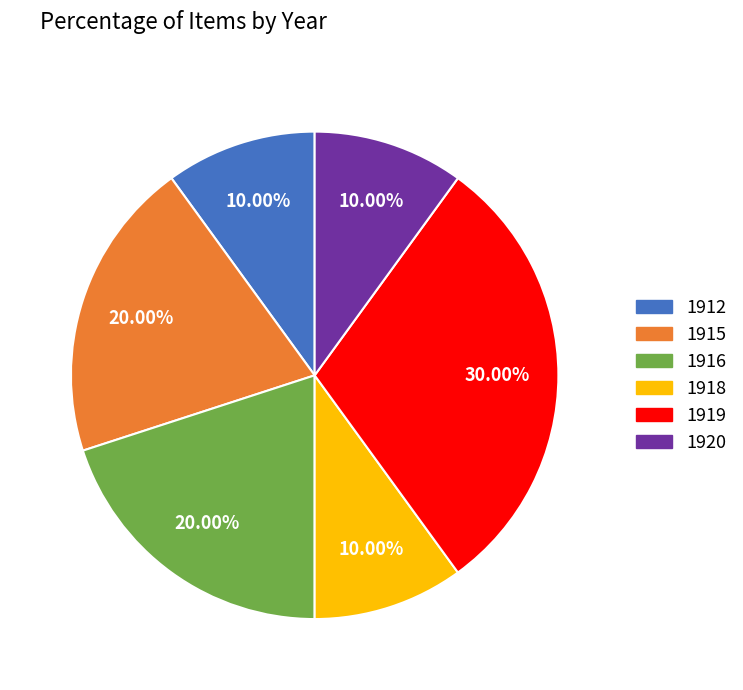

True or false: 1918 accounts for 10% of the total.

True